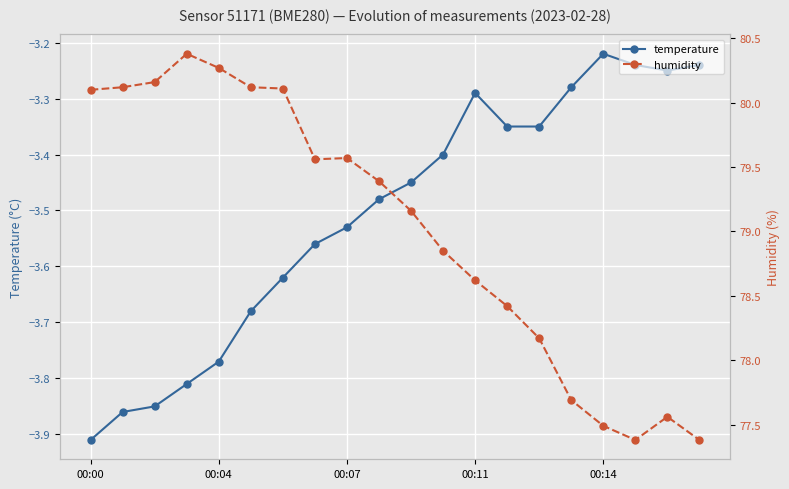

Which series has the widest spread of values?

humidity